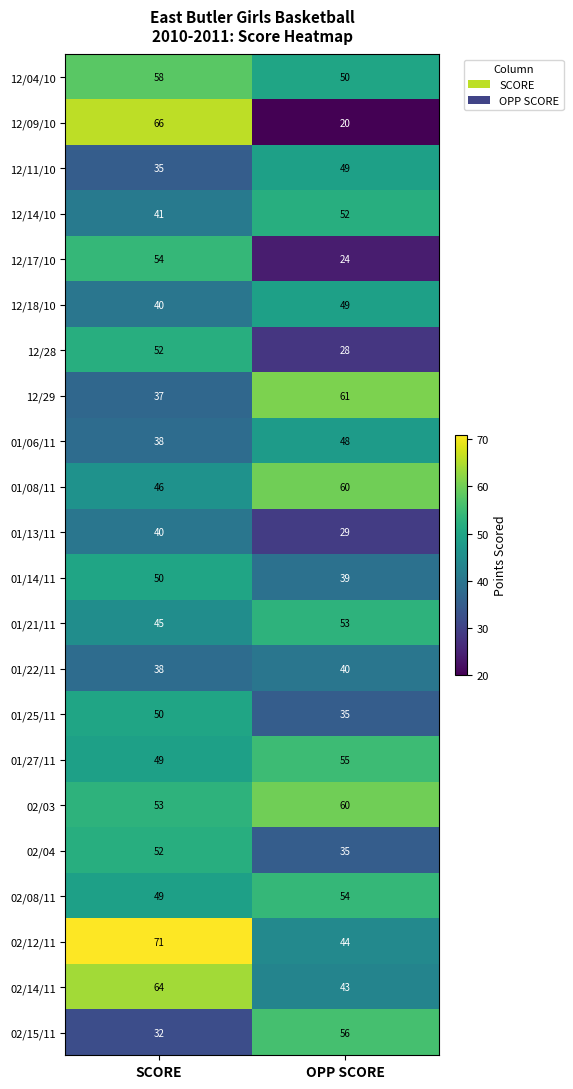

The value of 01/13/11 at SCORE is 10. True or false?

False